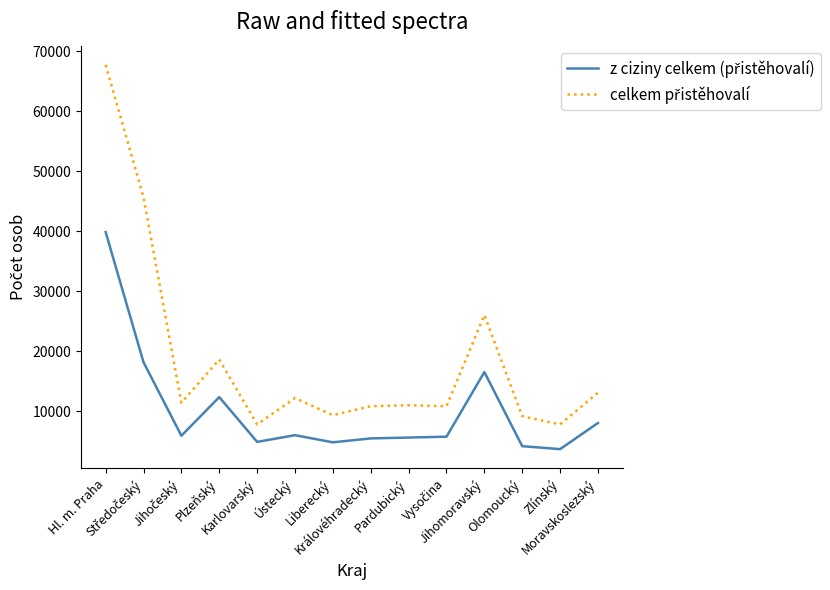

What is the greatest value displayed?

67699